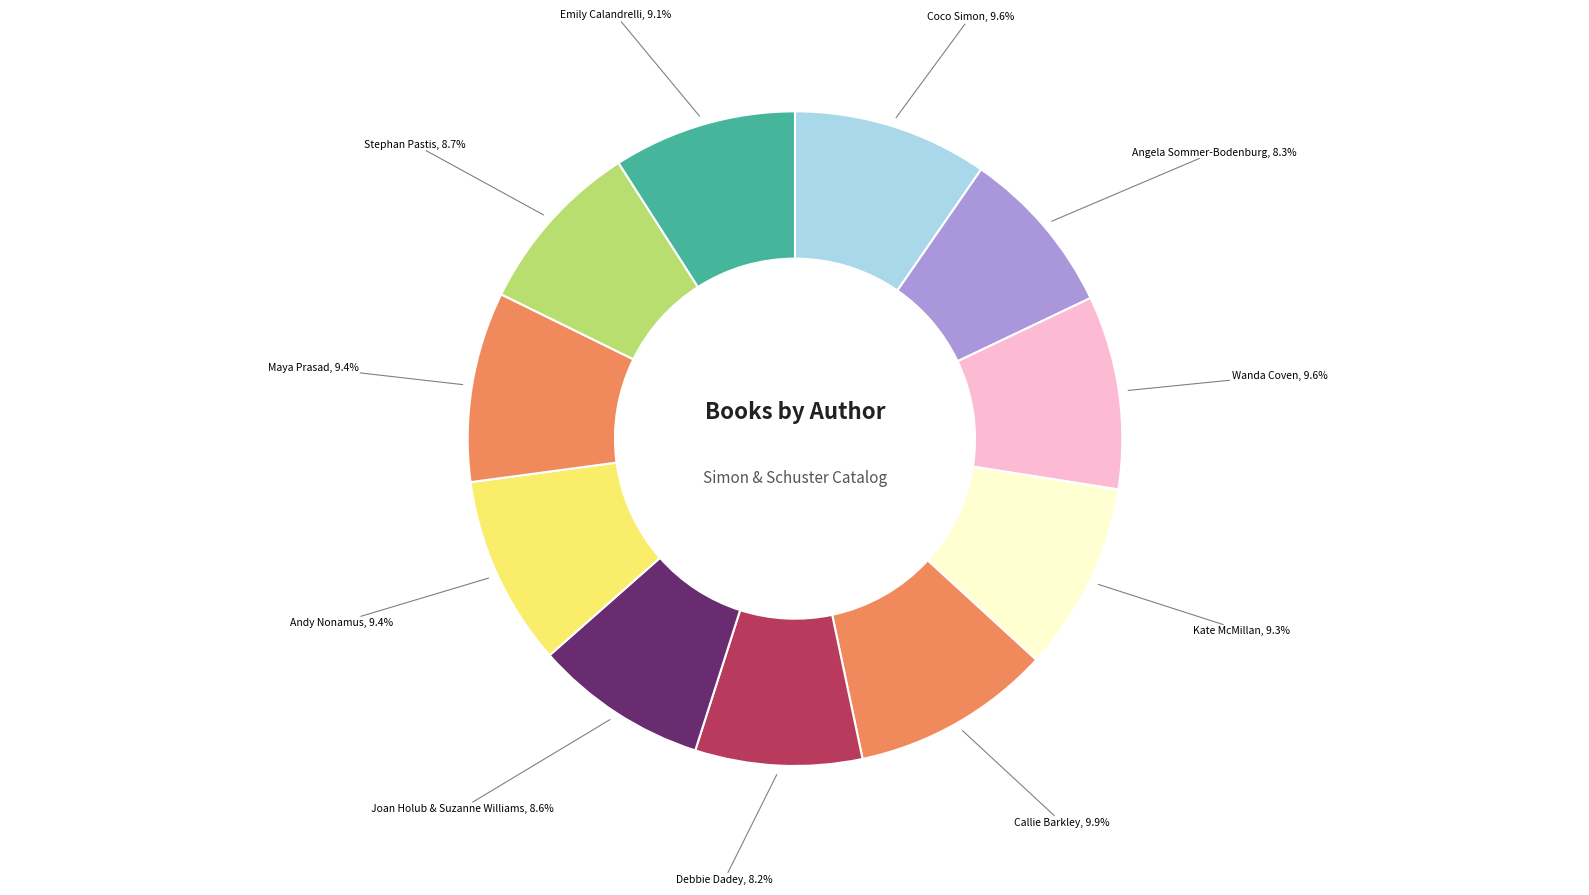

True or false: Debbie Dadey accounts for 8% of the total.

True